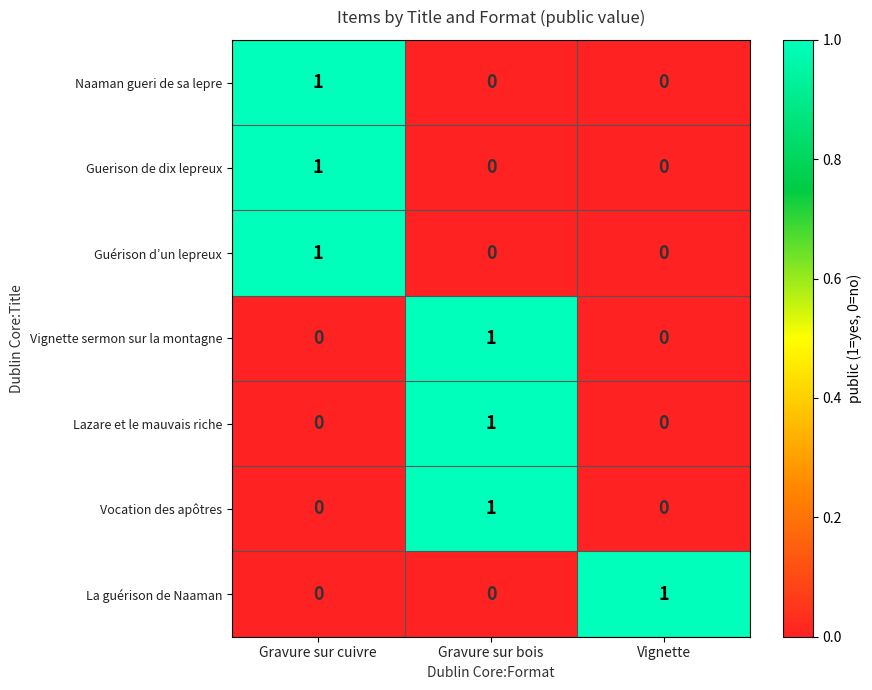

Is it true that Vignette sermon sur la montagne equals 0 at Vignette?

True